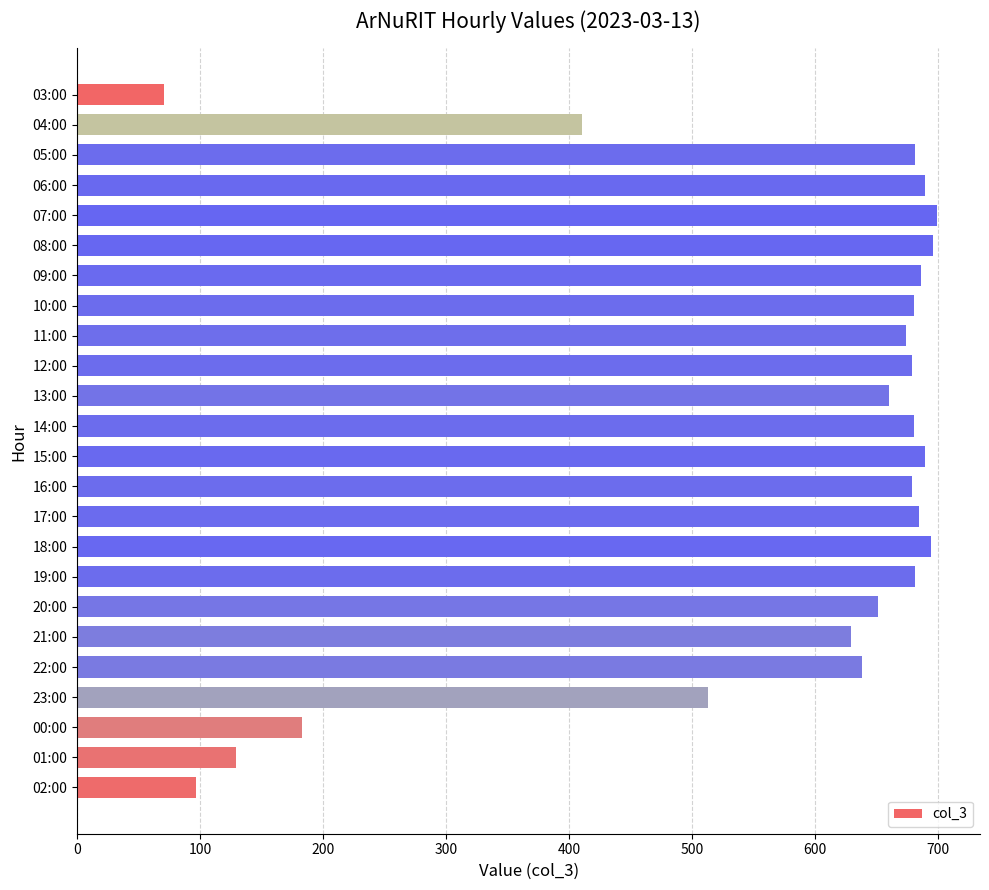

What is the difference between the second highest and second lowest values?

599